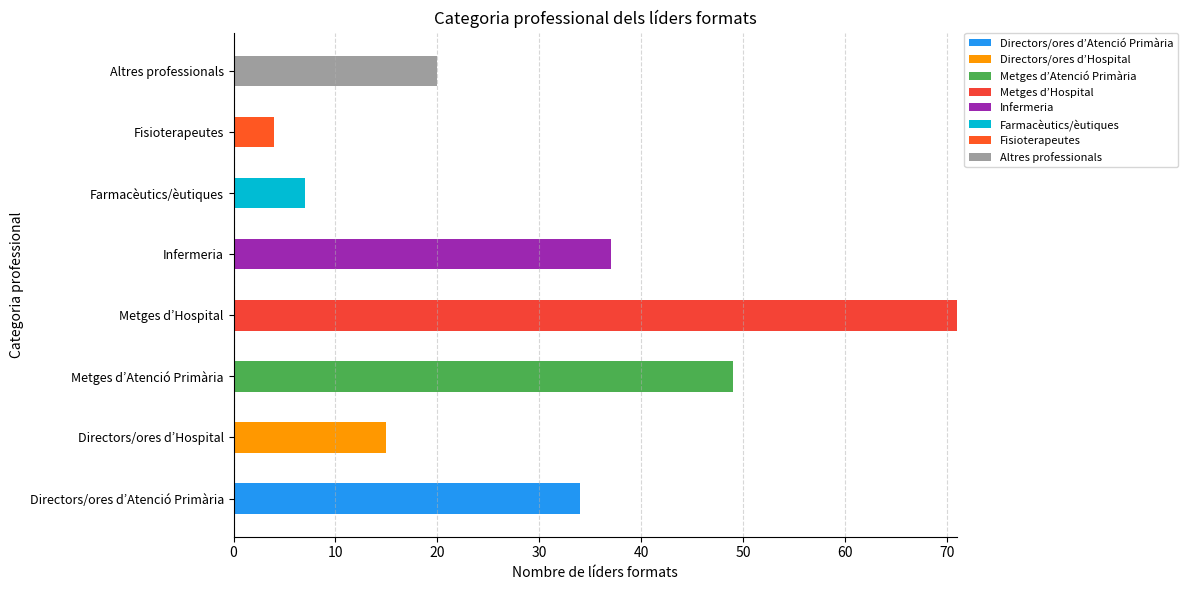

How many series are shown in this chart?

8